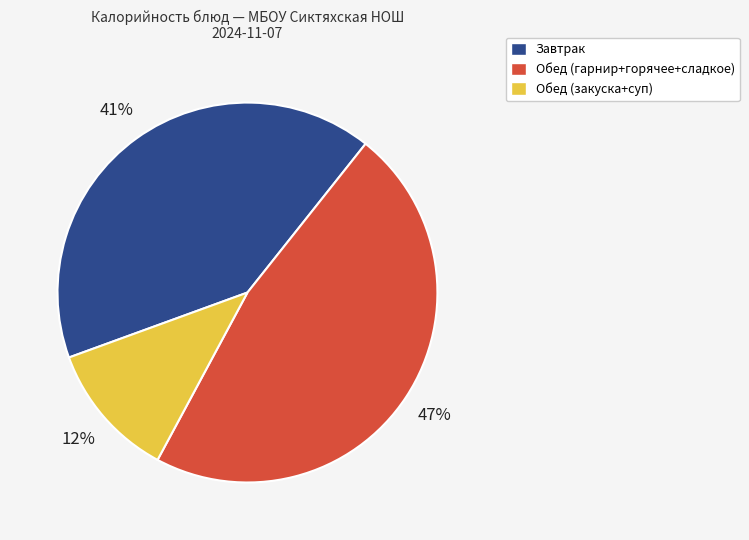

To the nearest percent, what is the average slice percentage?

33%